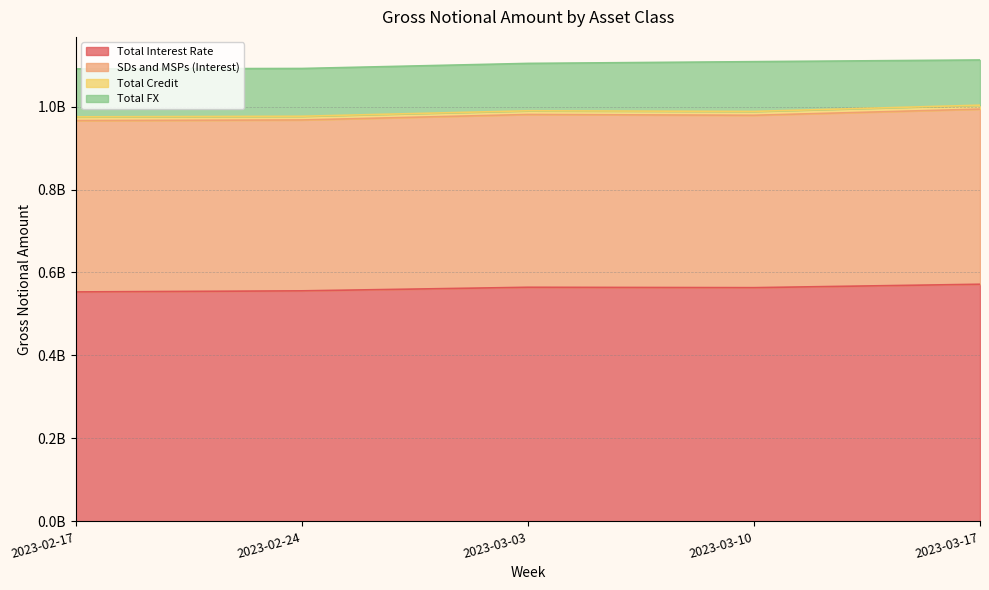

Count the number of data series in this chart.

4